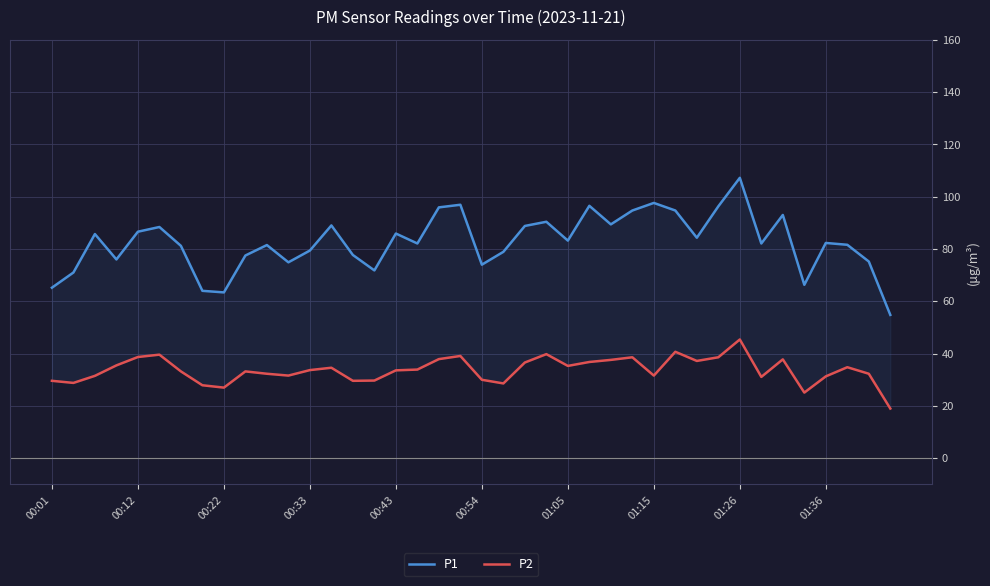

What is the sum of all P1 values?

3305.4